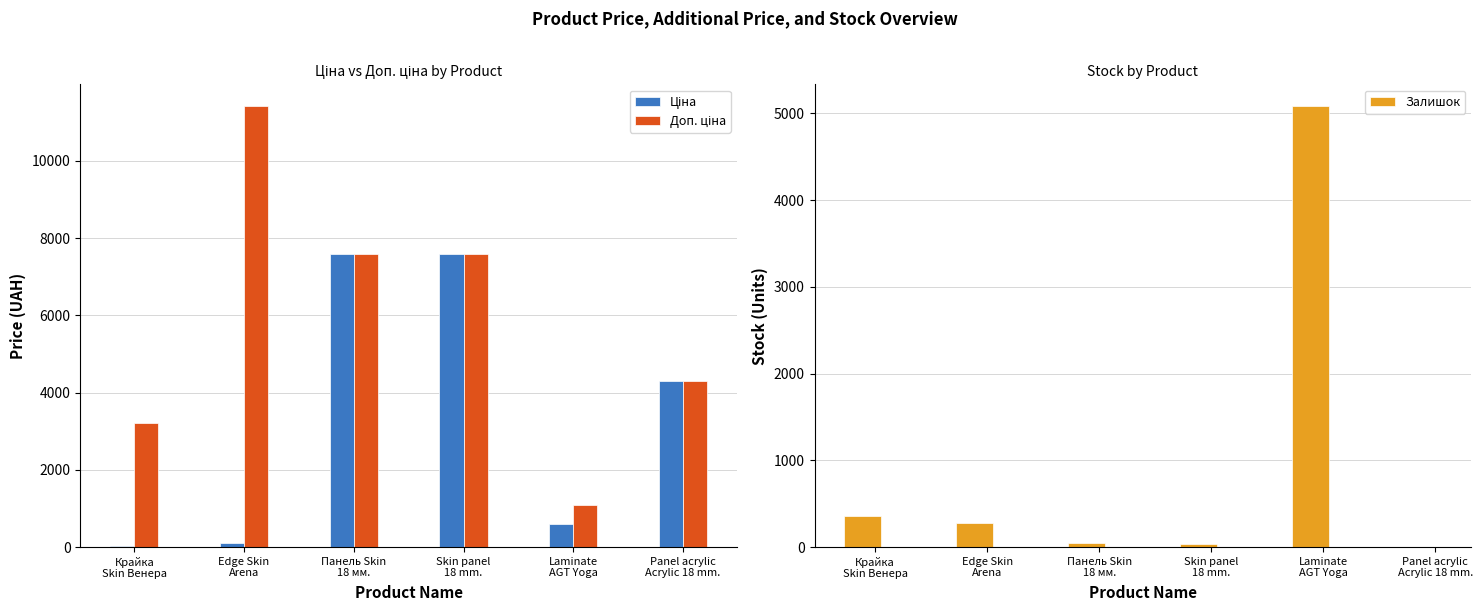

Which label corresponds to the largest value in the chart?

Edge Skin
Arena